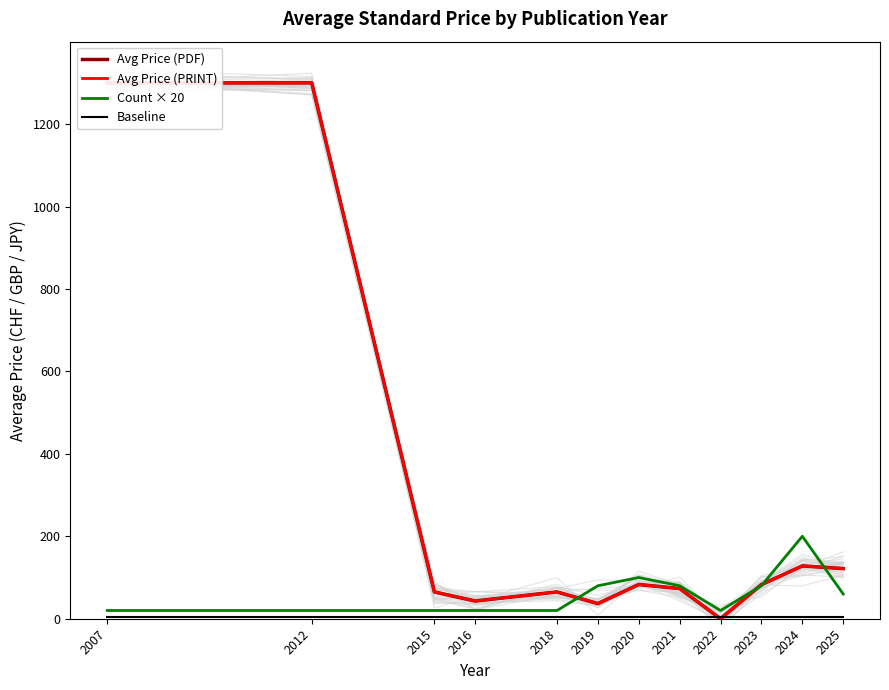

Which series has the largest total across all categories?

Avg Price (PDF)